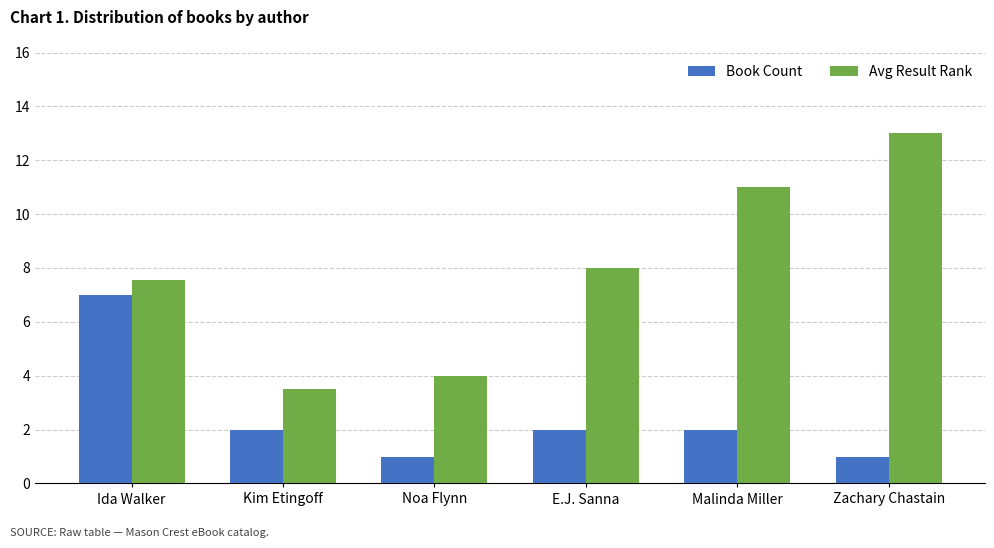

What is the label of the 1st bar from the left?

Ida Walker